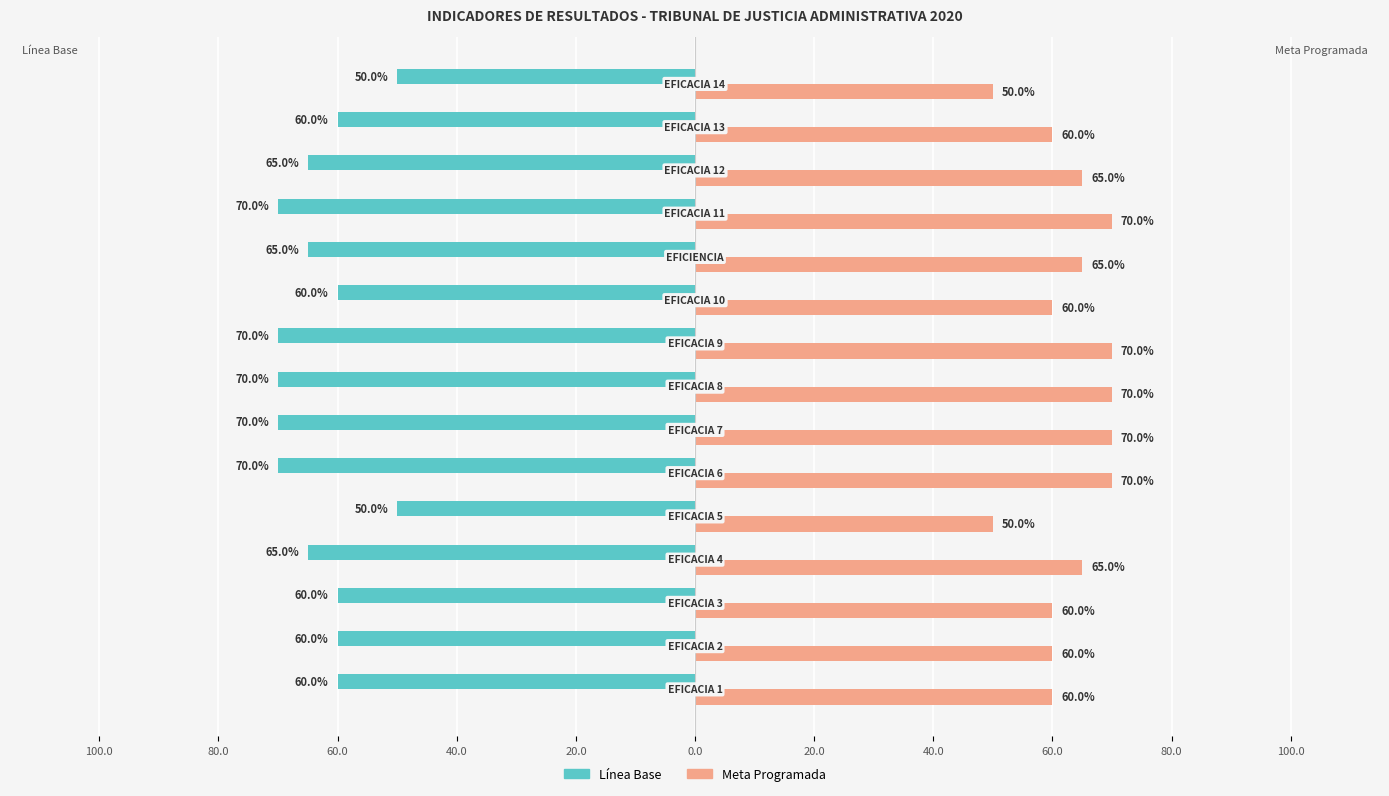

Rank the series by their average value, from lowest to highest.

Línea Base, Meta Programada